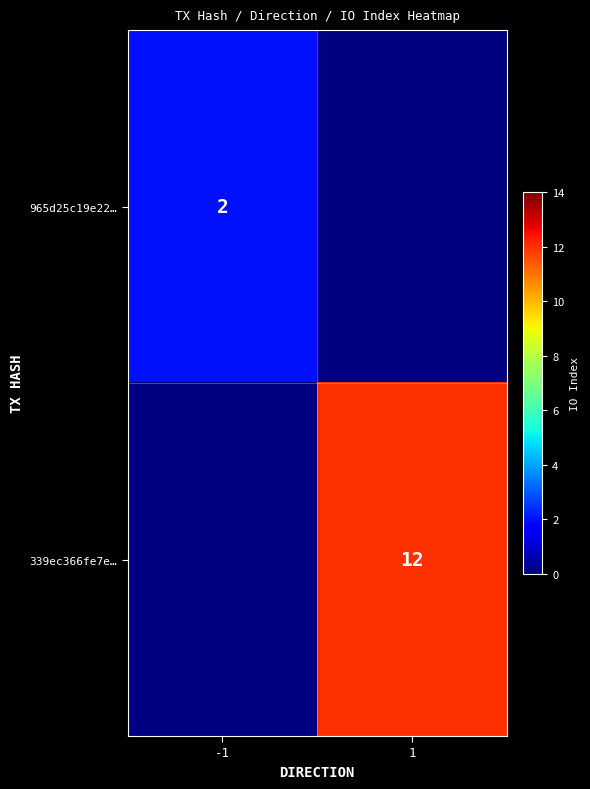

True or false: 339ec366fe7e… has a value of 19 at 1.

False